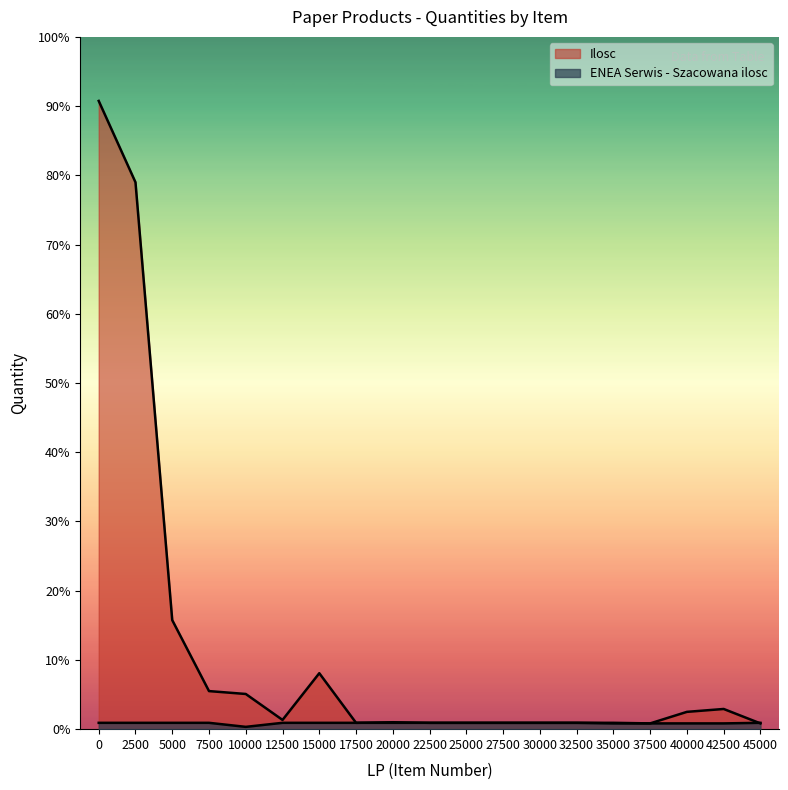

What value does the Ilosc series have at 40000, to the nearest 50?

50